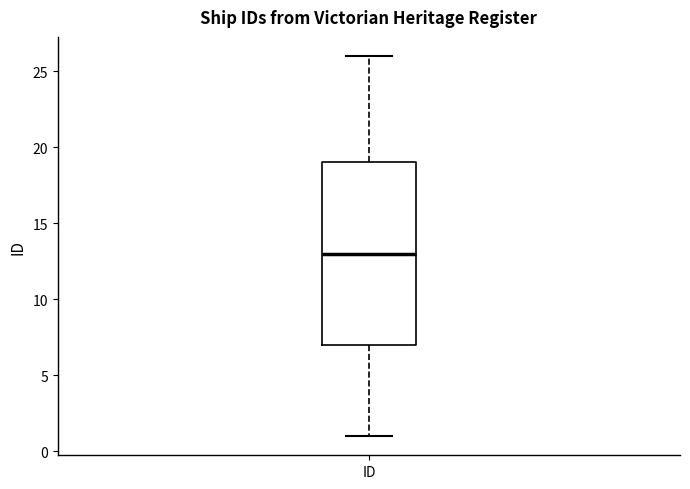

Where does the lower whisker of the box for ID end on the y-axis? The values are not printed on the chart, so give them approximately, as read against the axis.

1